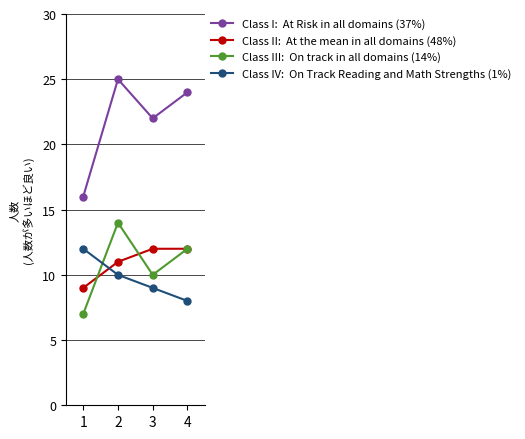

Does the chart display data point markers on the line(s)?

Yes